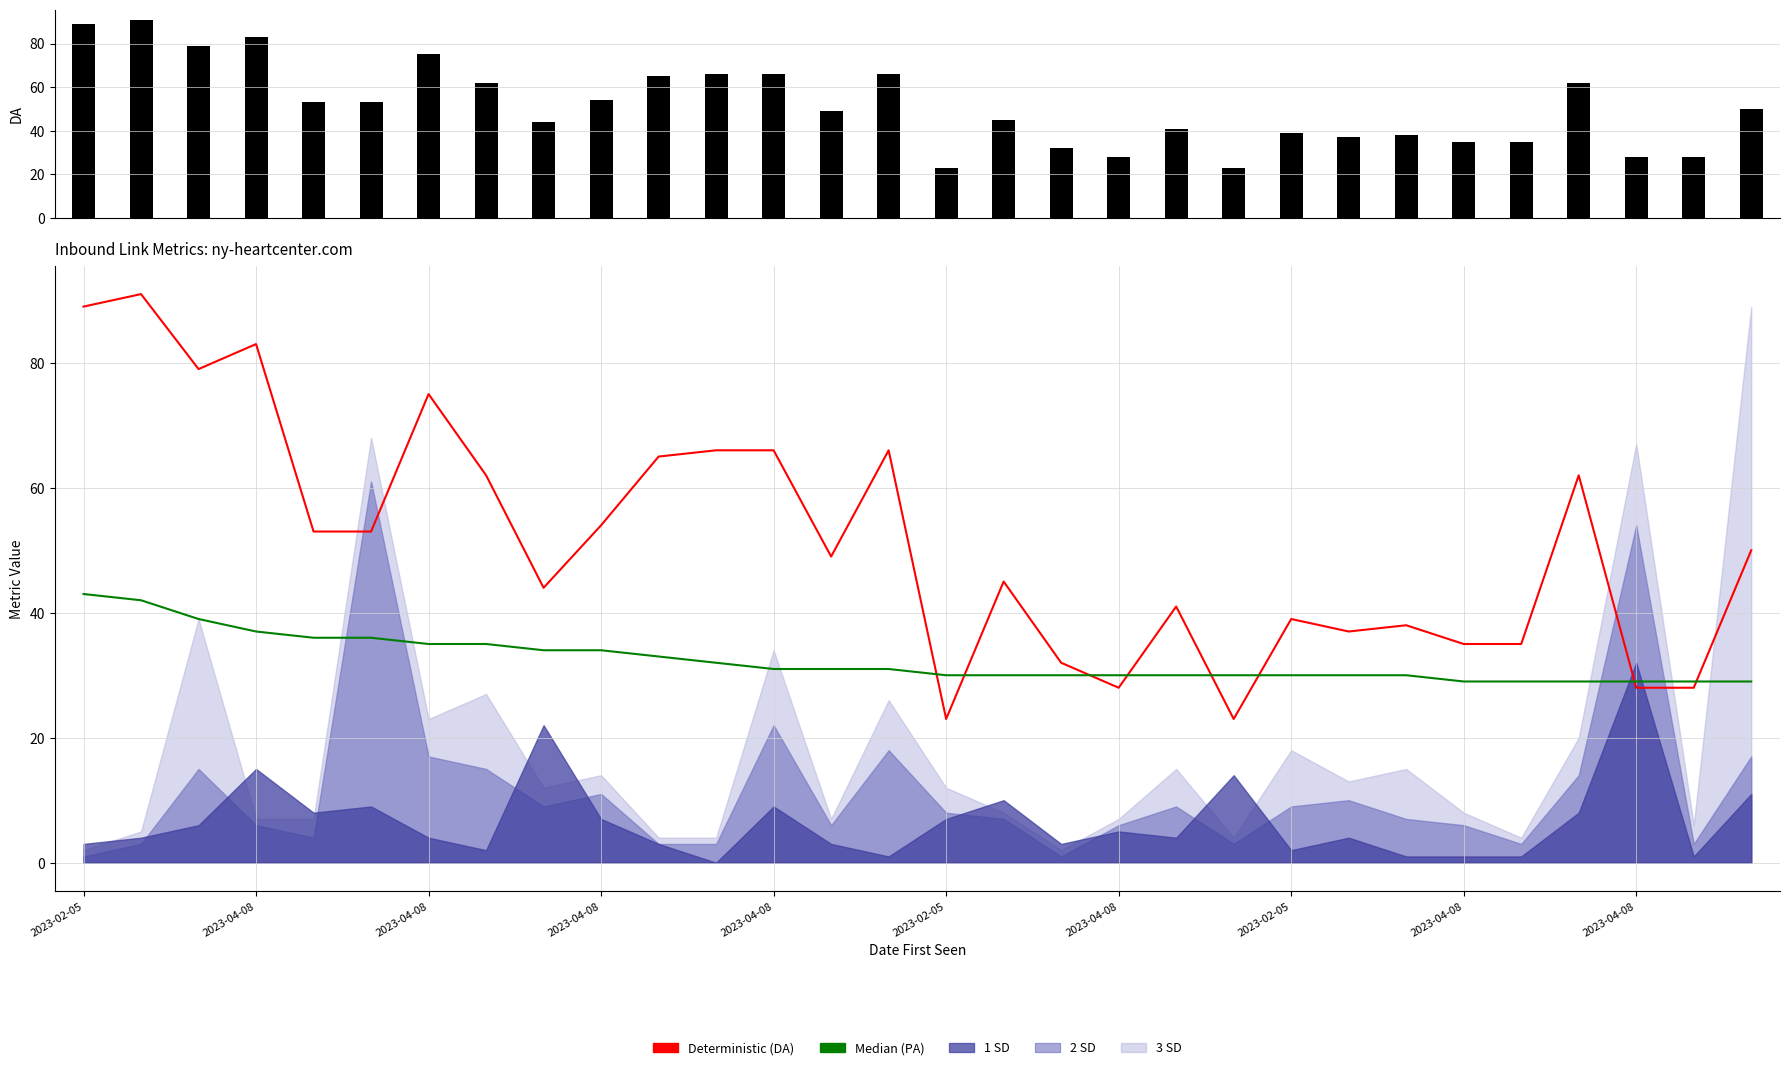

Which series changed the most between 2023-04-08 and 10?

DA